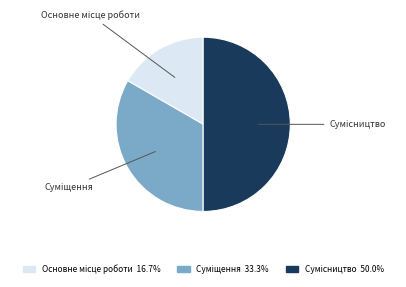

How many segments does this pie chart have?

3